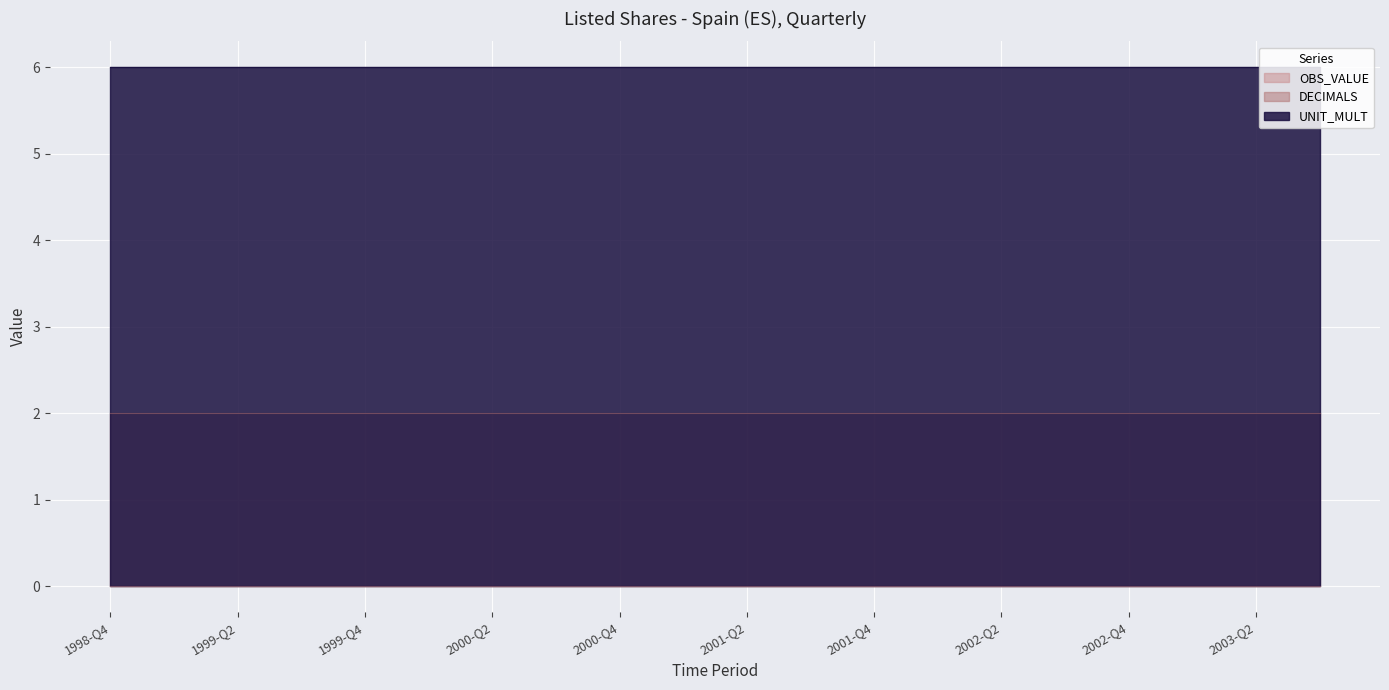

At how many categories does at least one series exceed 1?

20